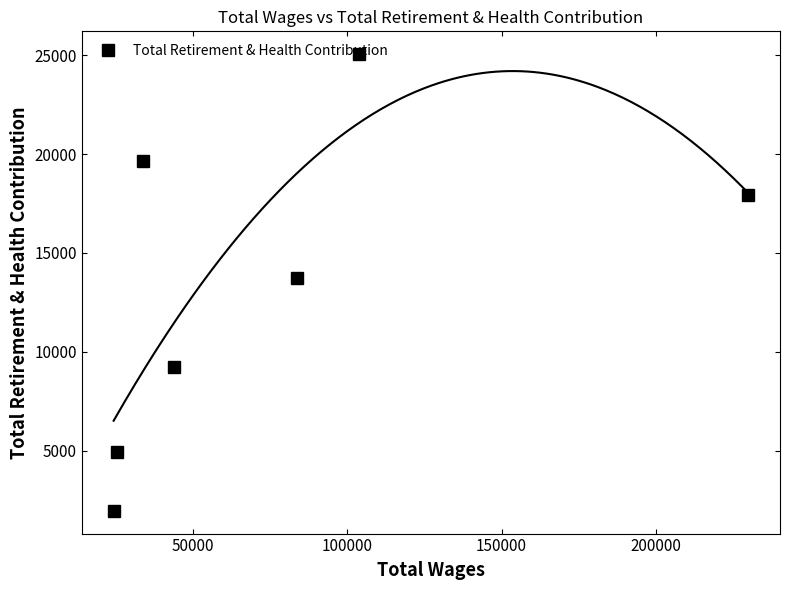

What is the value of the Total Retirement & Health Contribution point at the 2nd from the left?

4953